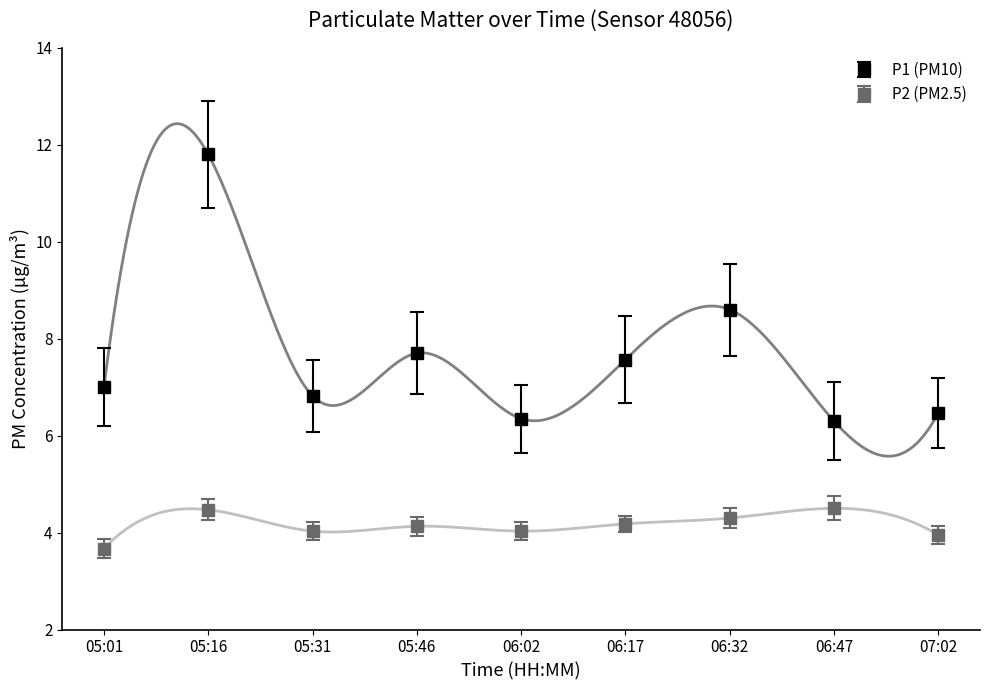

Is it true that P1 equals 11.9 at 06:17?

False